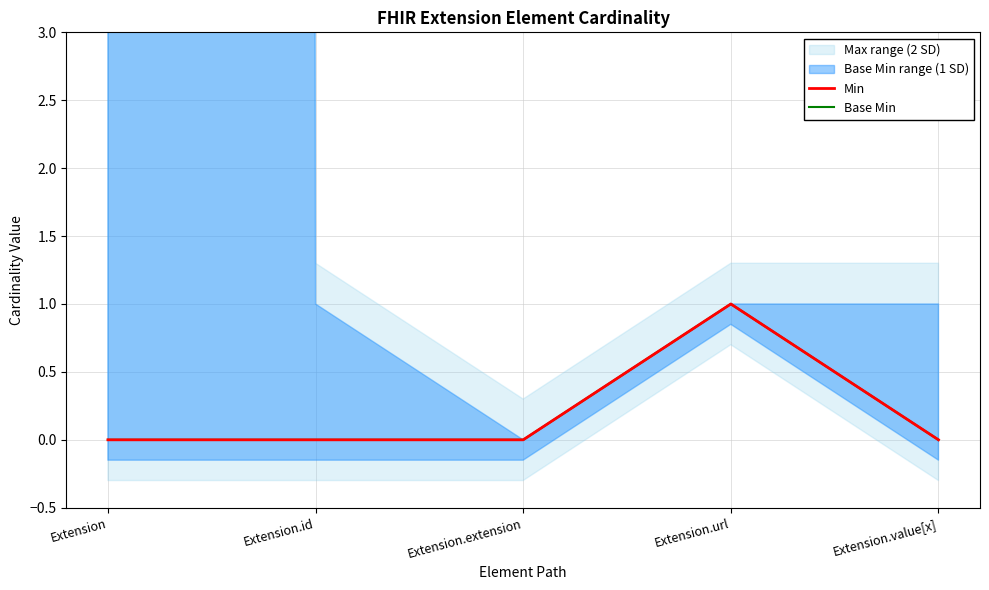

Rank the categories by Base Min value from highest to lowest.

Extension.url, Extension, Extension.id, Extension.extension, Extension.value[x]